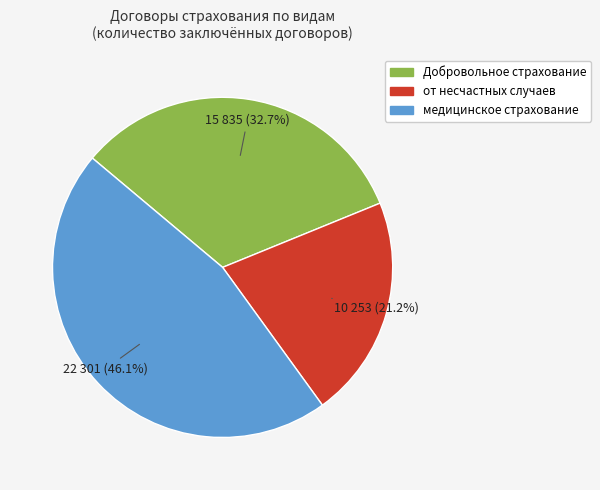

Does any single category account for the majority?

No